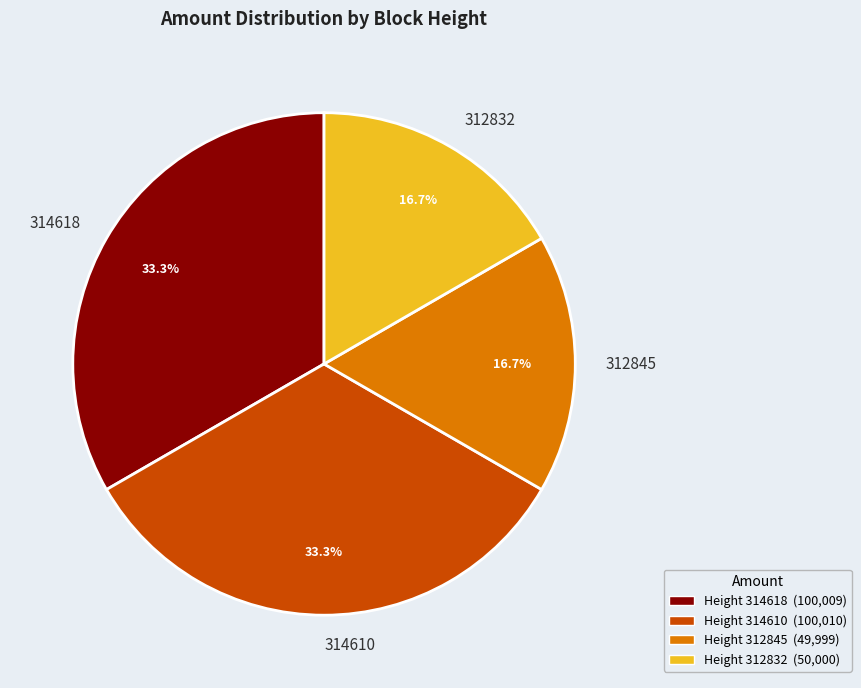

Does 314618 account for over 50% of the chart?

No